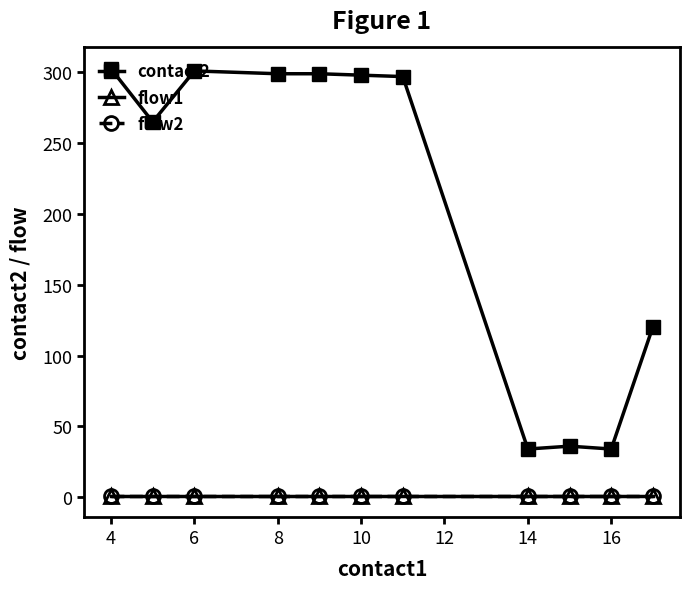

Does the chart have visible grid lines?

No